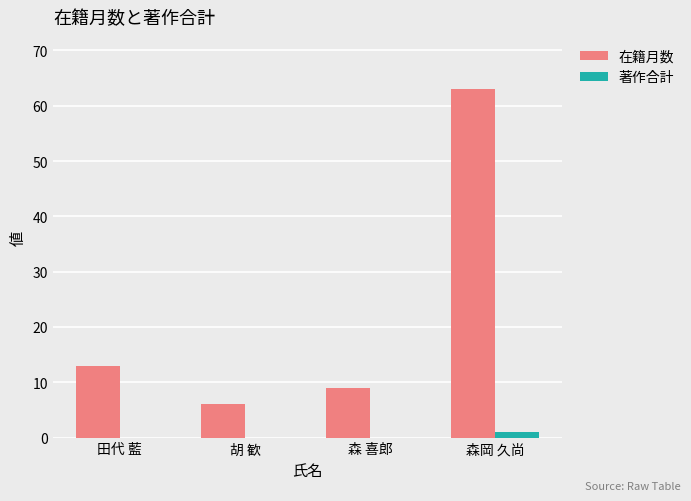

The value of 在籍月数 at 森 喜郎 is 4. True or false?

False